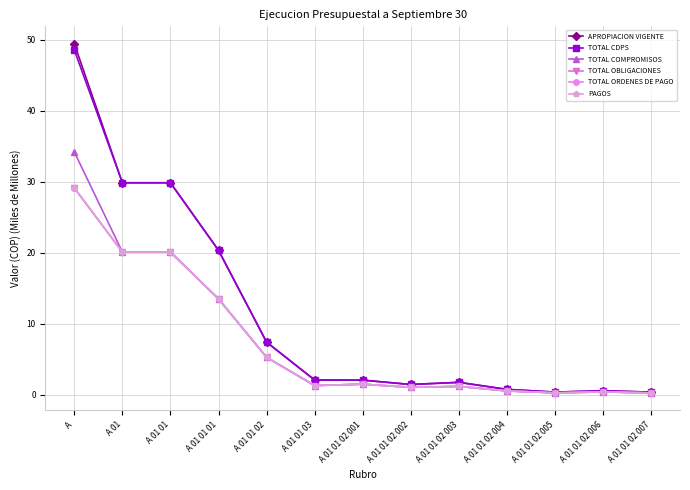

How many interior local valleys does the TOTAL OBLIGACIONES series have?

3